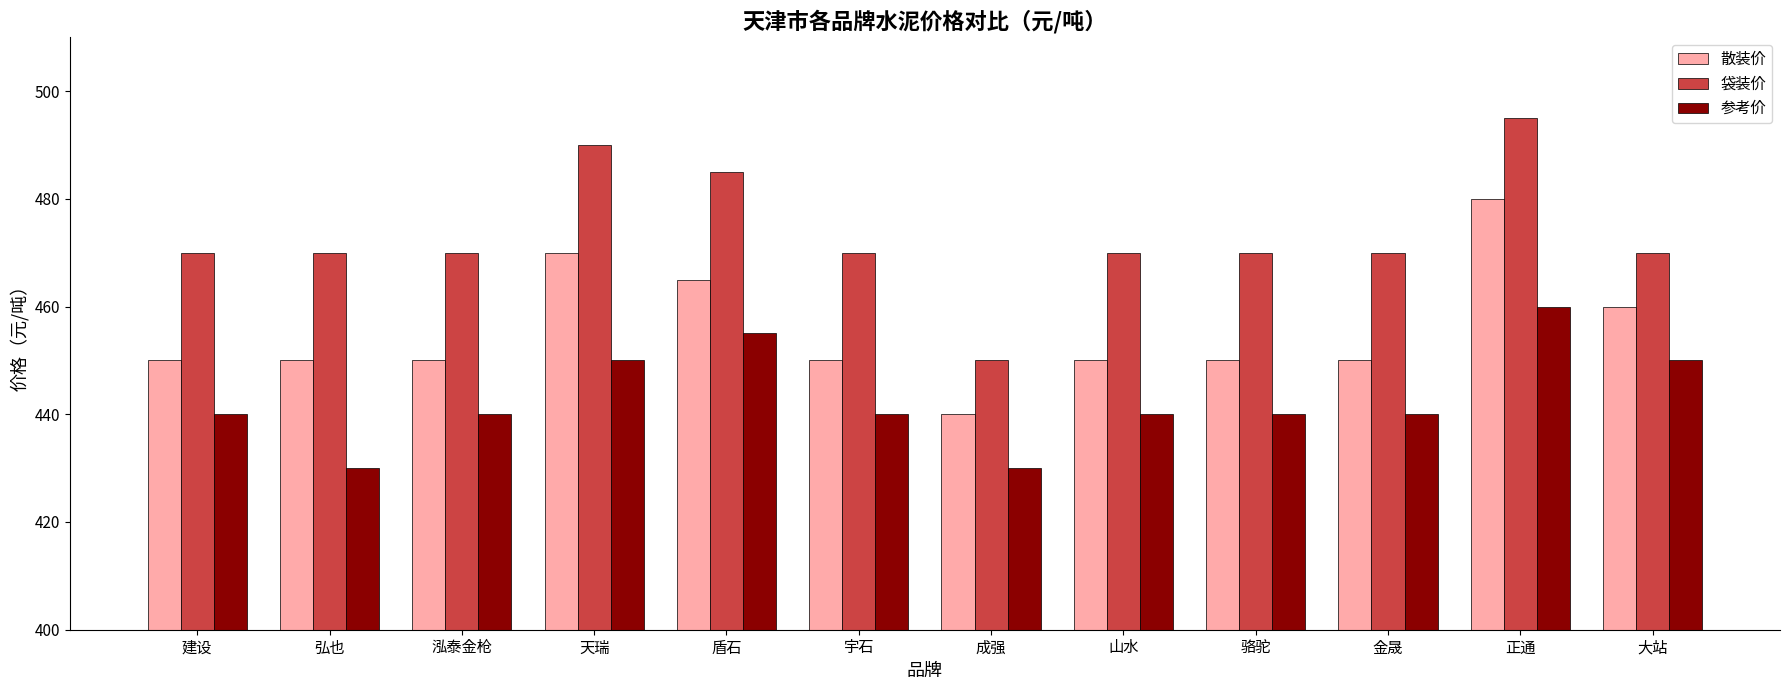

Which category has the lowest value in the 散装价 series?

成强